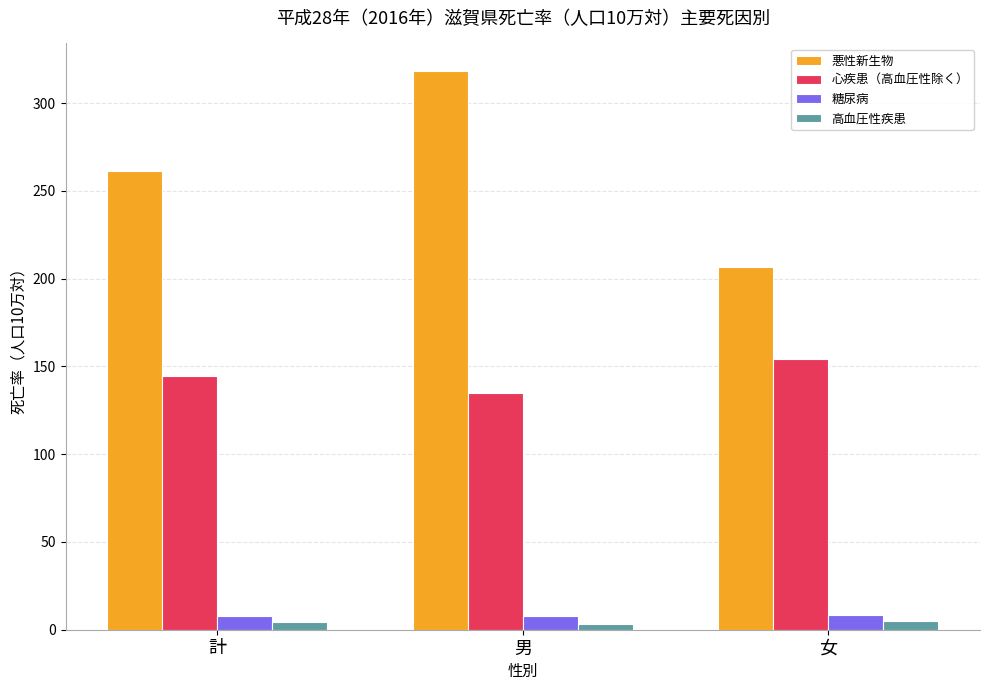

What is the total value across all series at 女?

374.5